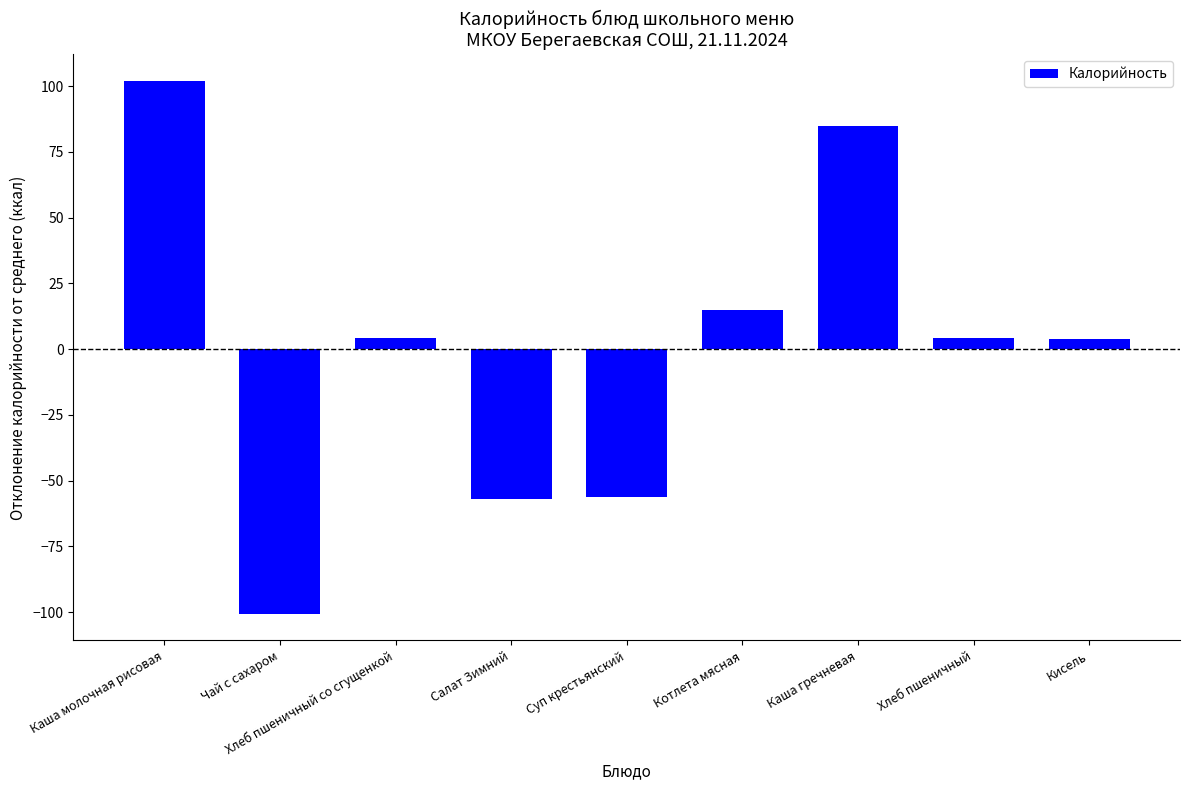

What is the label of the 4th bar from the left?

Салат Зимний